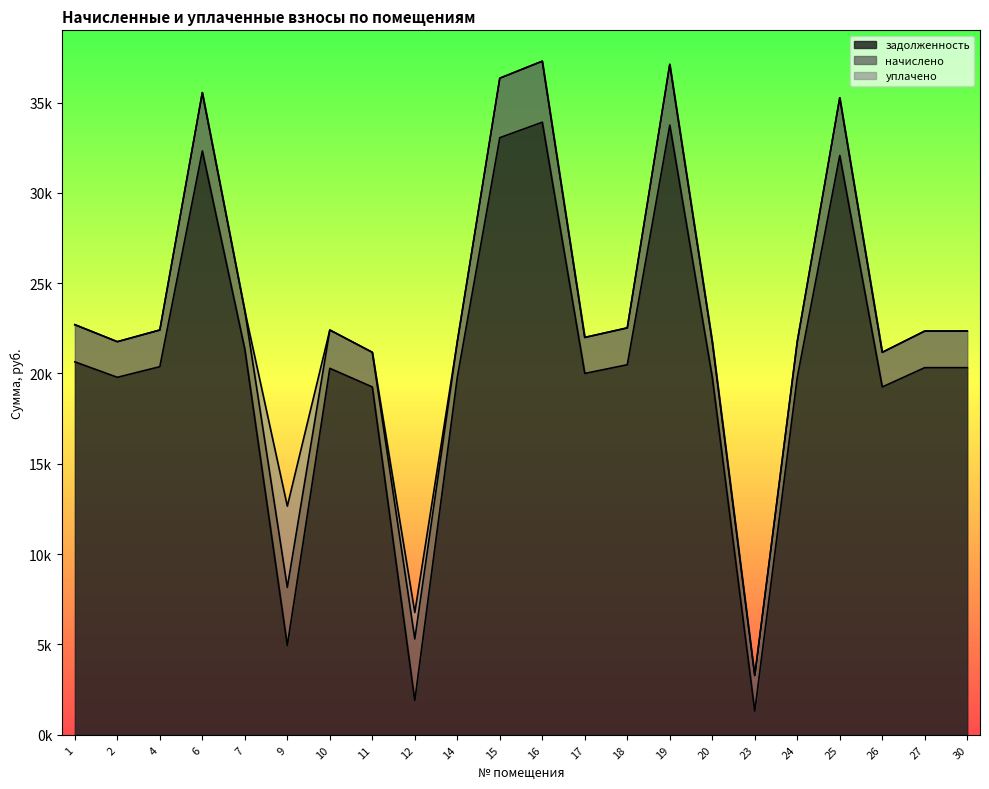

Where is the first local minimum for начислено?

2